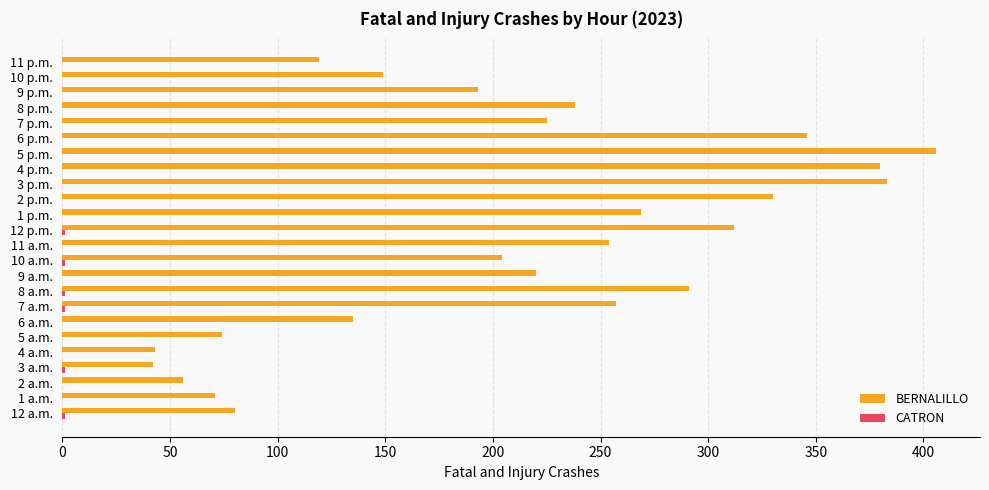

At which category is the sum across all series the highest?

5 p.m.